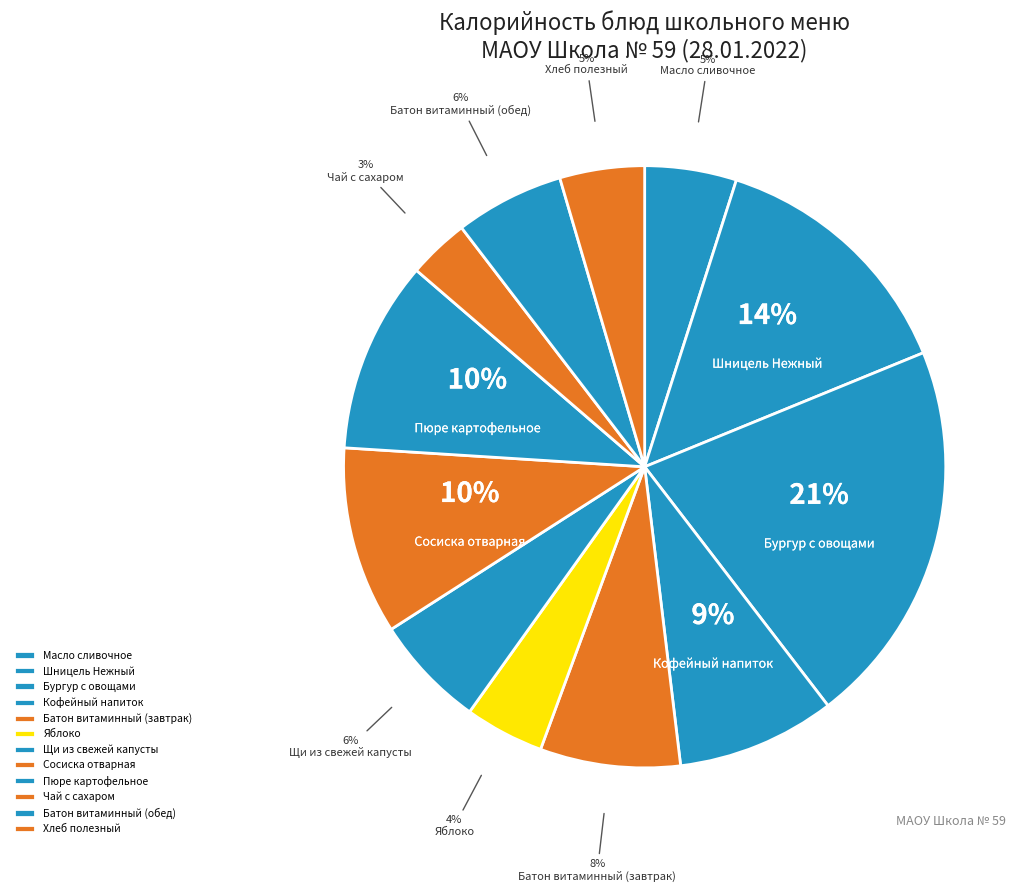

Is it true that Сосиска отварная is 1% of the pie?

False